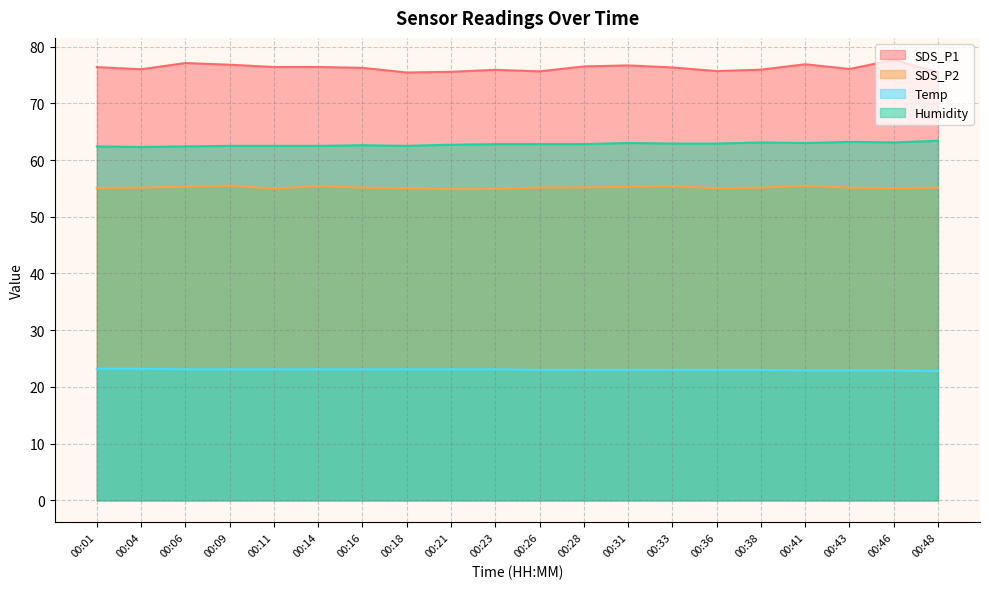

What is the sum of all Humidity values?

1255.4